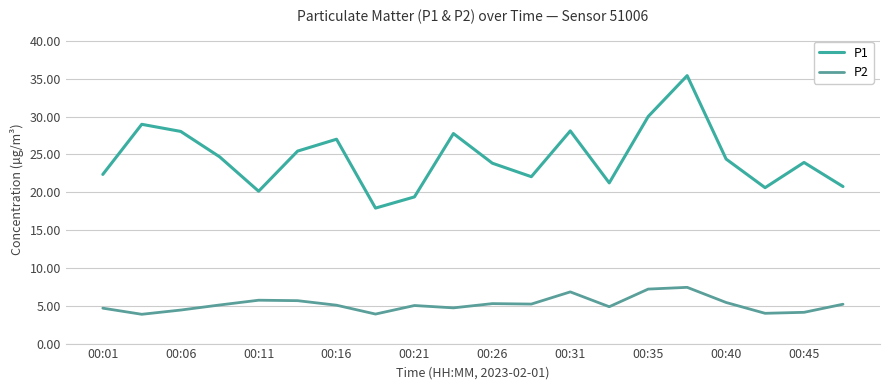

True or false: P1 has more than 1 points higher than both neighbors.

True